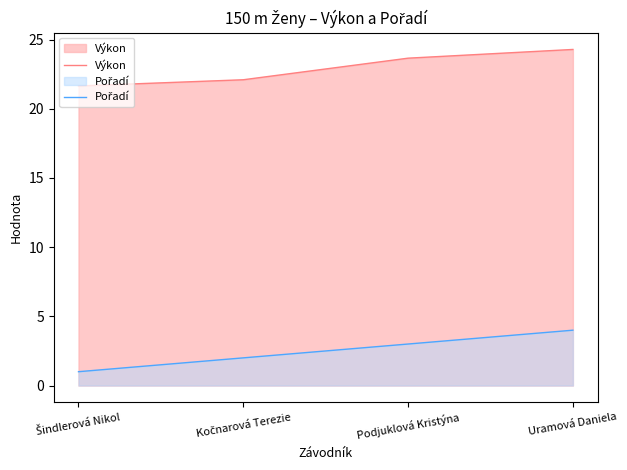

What is the label of the 2nd point from the right?

Podjuklová Kristýna